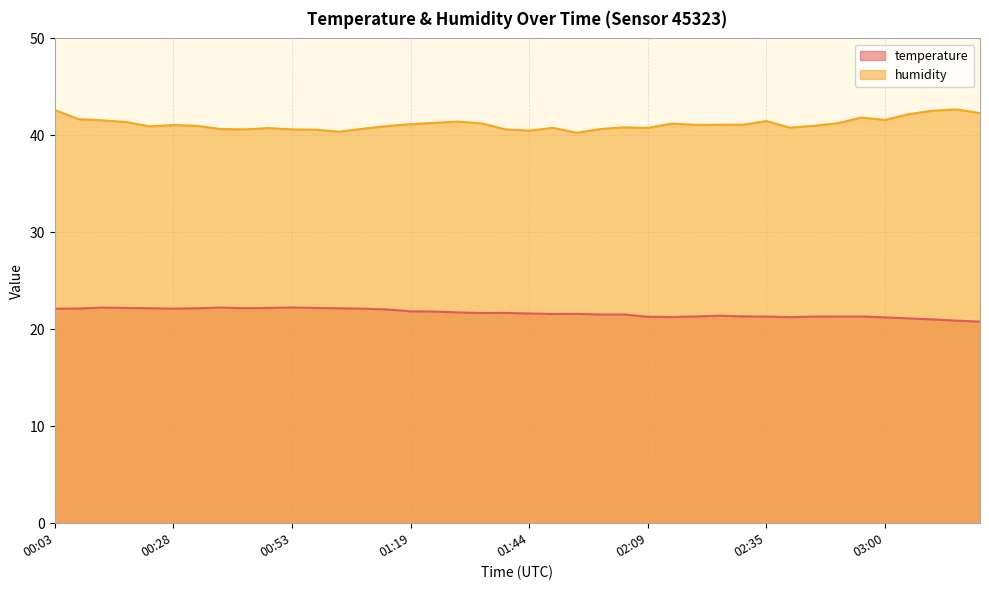

Which series has the largest total across all categories?

humidity